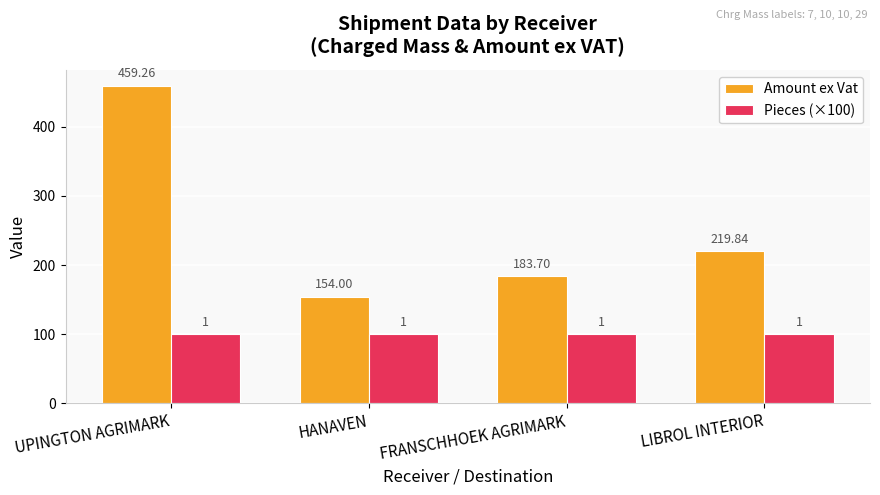

Which series changed the most between UPINGTON AGRIMARK and LIBROL INTERIOR?

Amount ex Vat